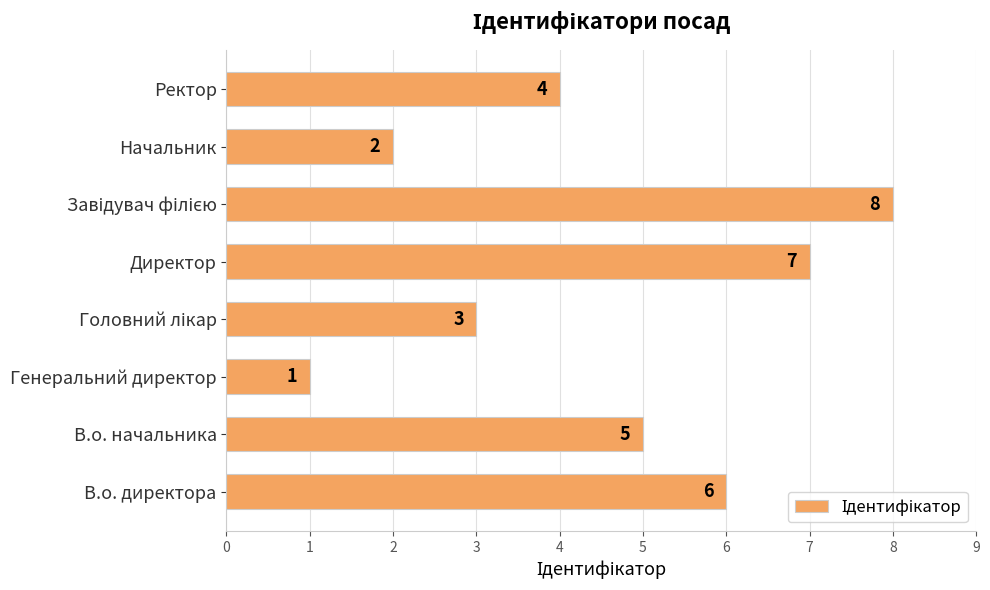

What is the sum of all values?

36